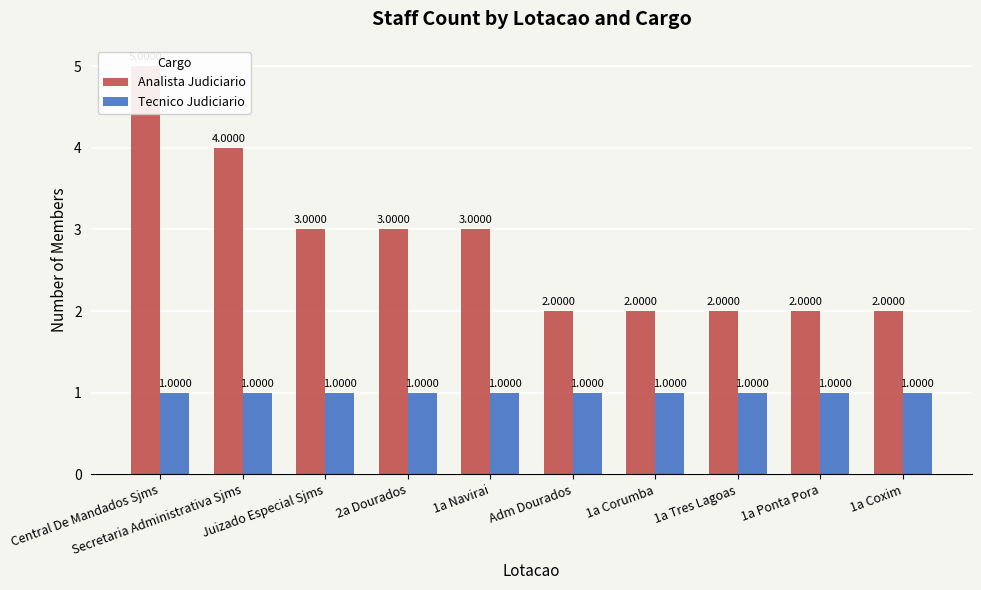

List the series in order of their peak value, lowest first.

Tecnico Judiciario, Analista Judiciario